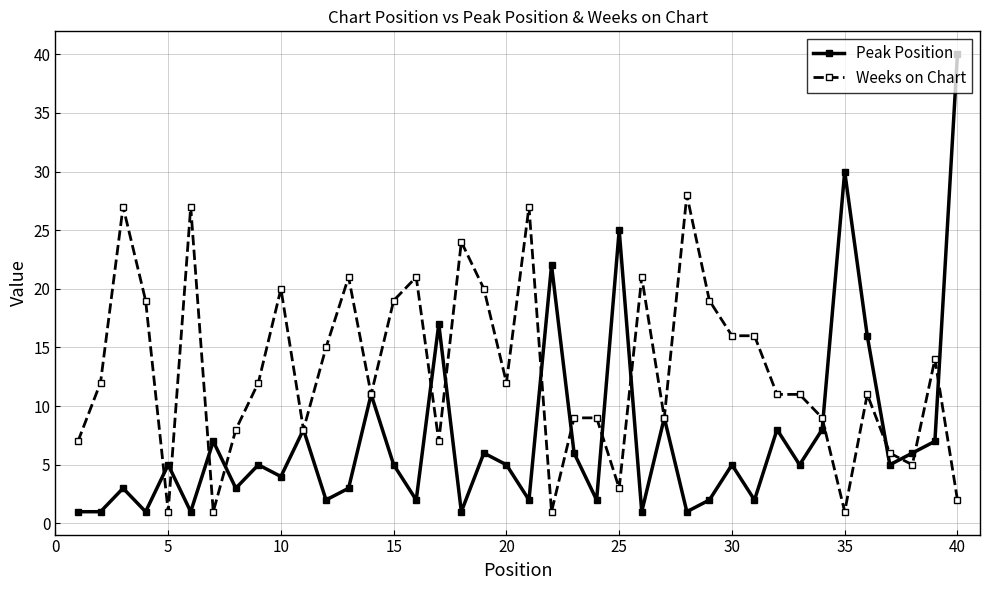

What is the smallest value displayed?

1